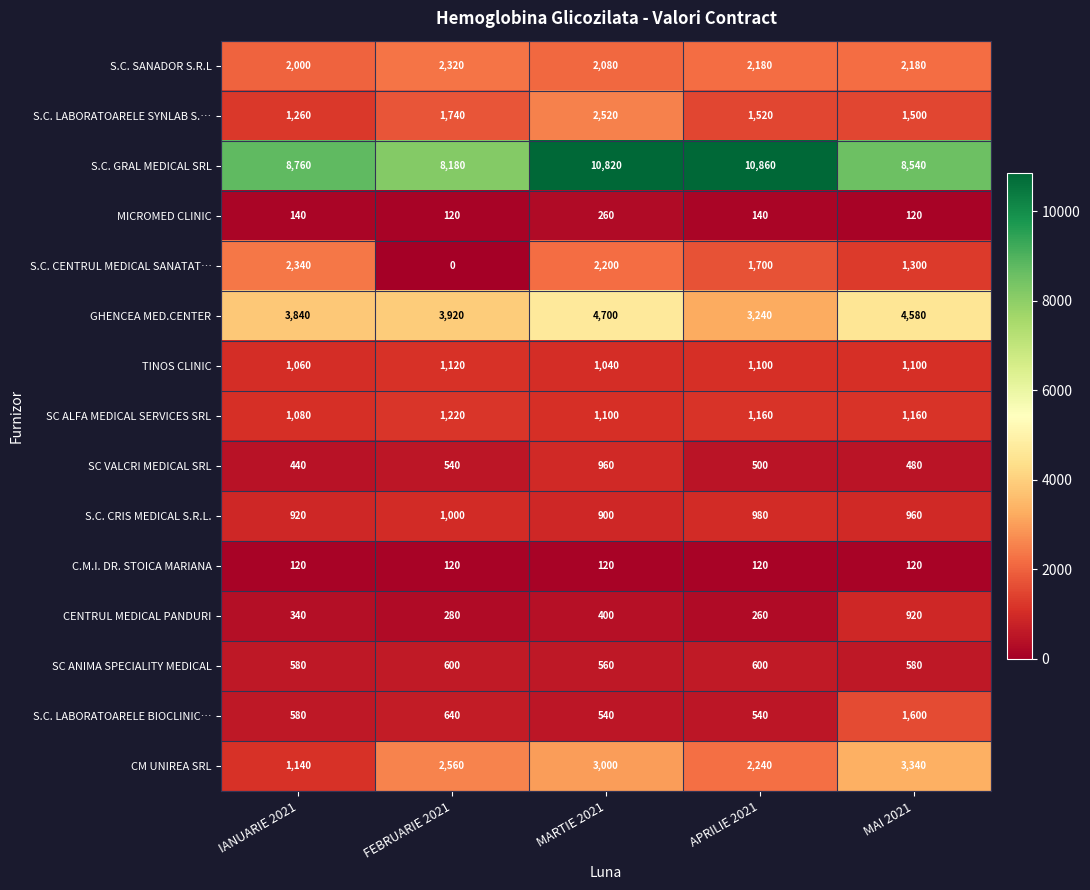

Where is S.C. LABORATOARELE SYNLAB S.… nearest to the value 1890?

FEBRUARIE 2021